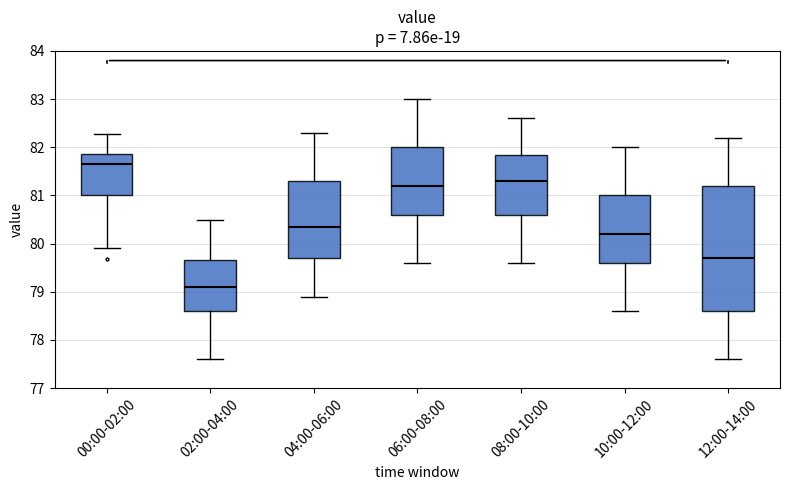

Which box's median line is the highest?

00:00-02:00